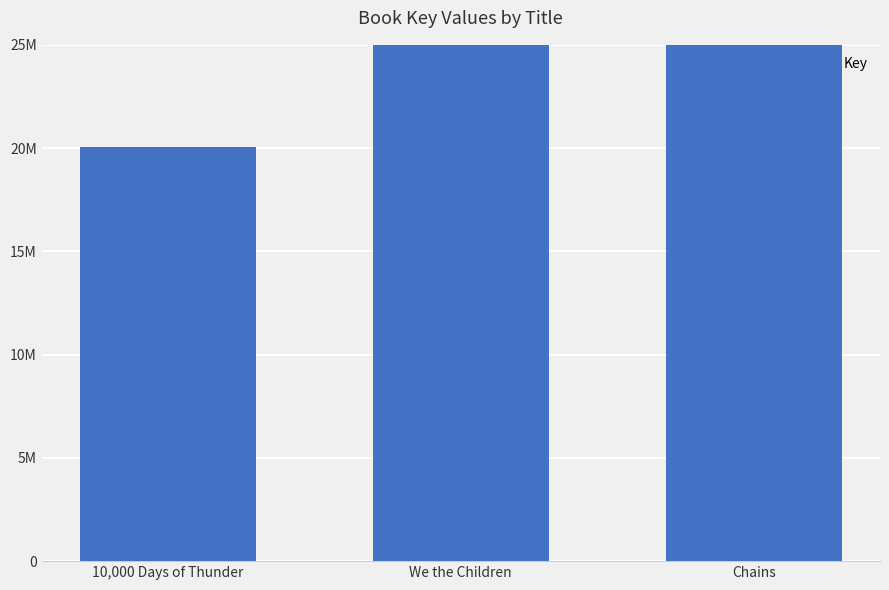

Read the value at We the Children.

42720240